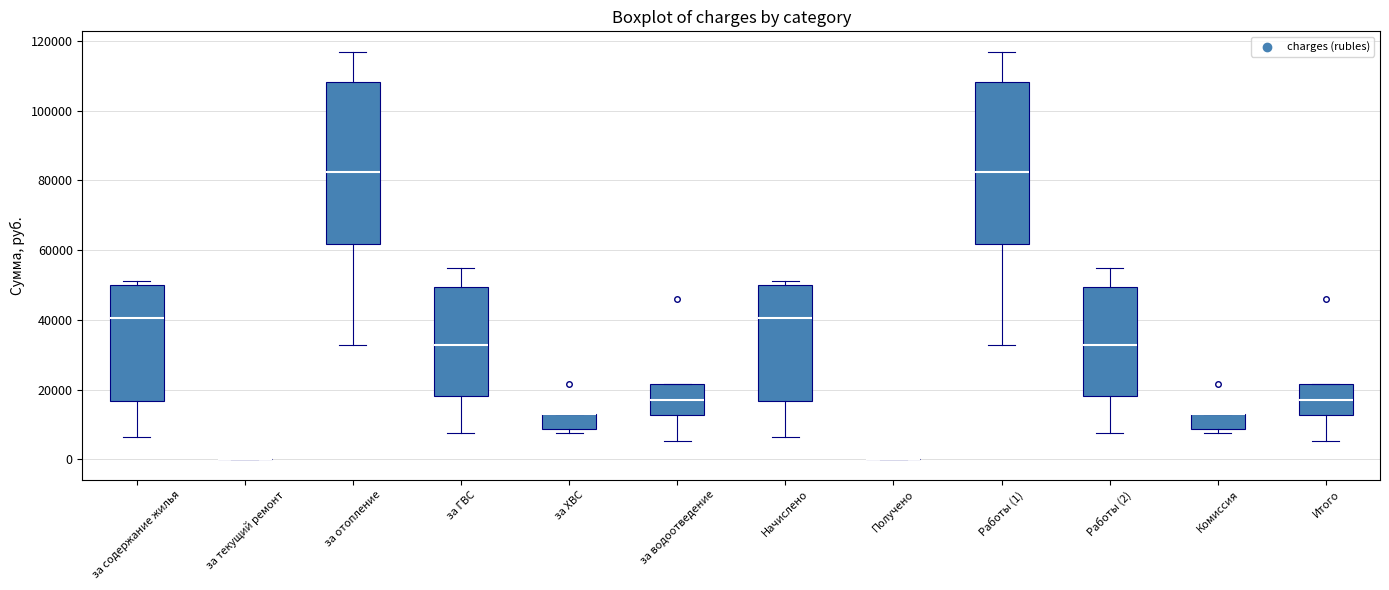

Reading left to right, read every box against the y-axis: the position of its median line, the range the box covers, and the ends of its whiskers. The values are not printed on the chart, so give them approximately, as read against the axis.

за содержание жилья: median 40000, box 16000 to 50000, whiskers 6000 to 52000
за текущий ремонт: box collapsed to a line at 0, whiskers 0 to 0
за отопление: median 82000, box 62000 to 108000, whiskers 32000 to 116000
за ГВС: median 32000, box 18000 to 50000, whiskers 8000 to 54000
за ХВС: median 12000 (drawn on the box's upper edge), box 8000 to 14000, whiskers 8000 (just below the box's lower edge) to 14000
за водоотведение: median 18000, box 12000 to 22000, whiskers 6000 to 22000
Начислено: median 40000, box 16000 to 50000, whiskers 6000 to 52000
Получено: box collapsed to a line at 0, whiskers 0 to 0
Работы (1): median 82000, box 62000 to 108000, whiskers 32000 to 116000
Работы (2): median 32000, box 18000 to 50000, whiskers 8000 to 54000
Комиссия: median 12000 (drawn on the box's upper edge), box 8000 to 14000, whiskers 8000 (just below the box's lower edge) to 14000
Итого: median 18000, box 12000 to 22000, whiskers 6000 to 22000